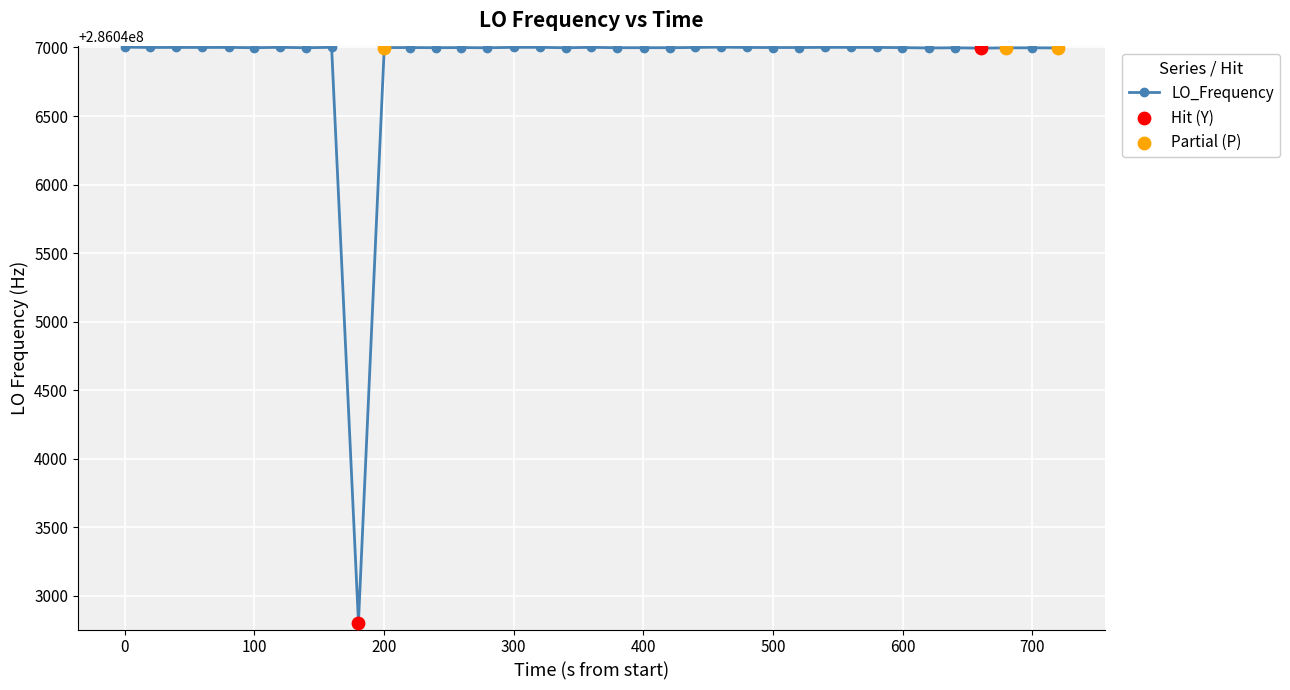

What is the difference between the maximum and minimum values?

4200.4